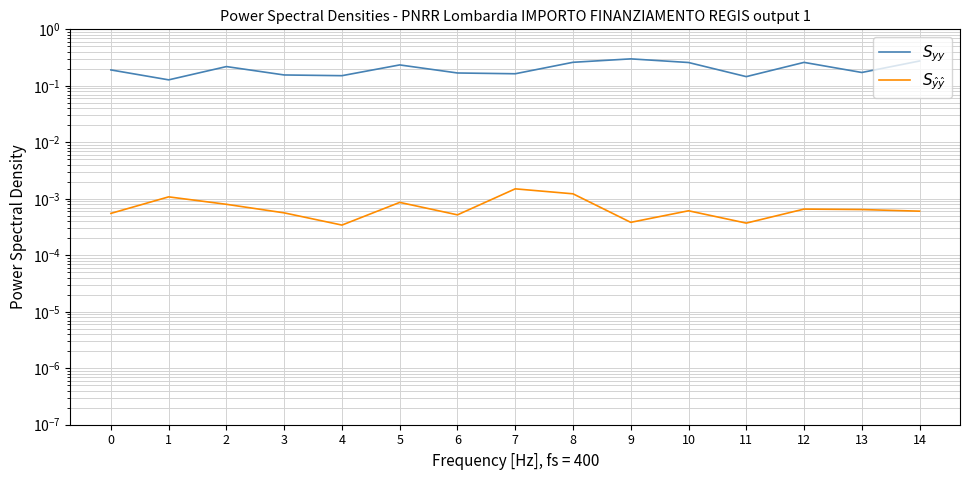

True or false: $S_{yy}$ and $S_{\hat{y}\hat{y}}$ intersect in this chart.

False